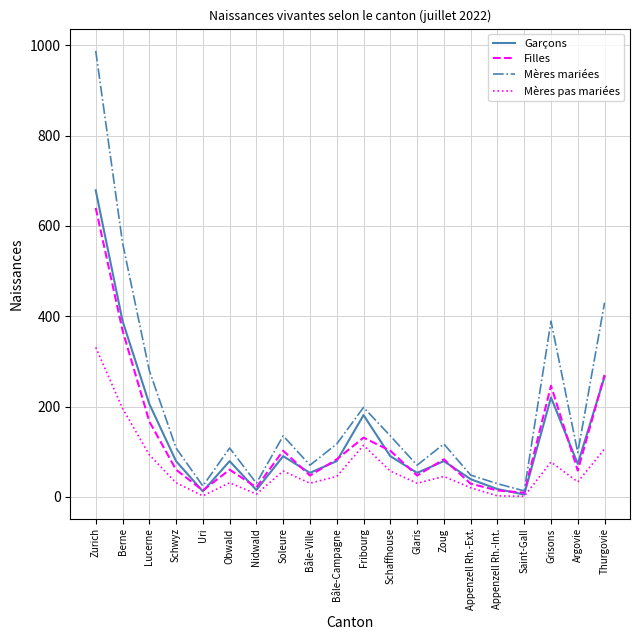

What is the maximum value shown in the chart?

988